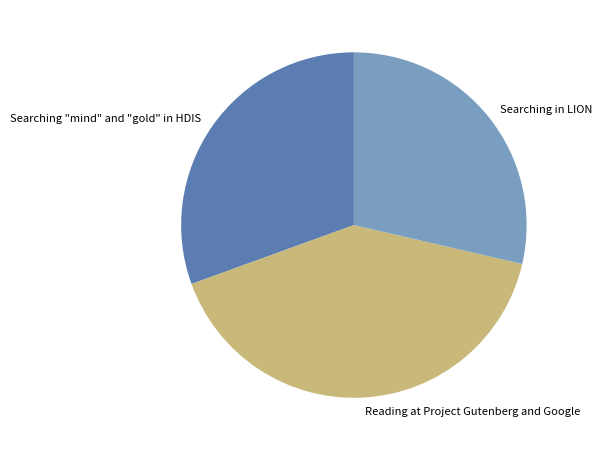

How many segments does this pie chart have?

3